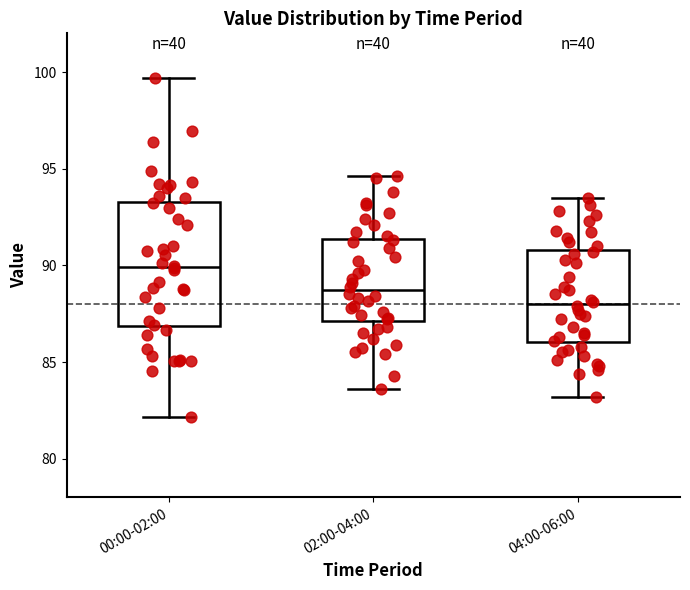

Reading left to right, read every box against the y-axis: the position of its median line, the range the box covers, and the ends of its whiskers. The values are not printed on the chart, so give them approximately, as read against the axis.

00:00-02:00: median 90.0, box 87.0 to 93.5, whiskers 82.0 to 99.5
02:00-04:00: median 88.5, box 87.0 to 91.5, whiskers 83.5 to 94.5
04:00-06:00: median 88.0, box 86.0 to 91.0, whiskers 83.0 to 93.5